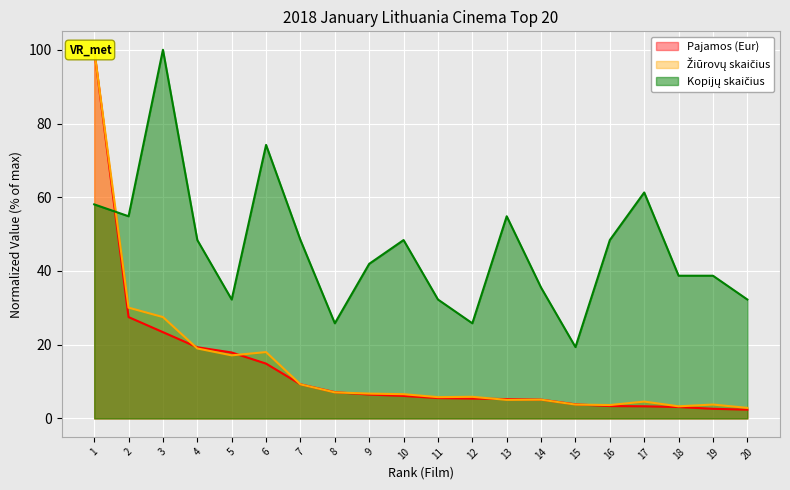

Which series has the largest range (max minus min)?

Pajamos (Eur)